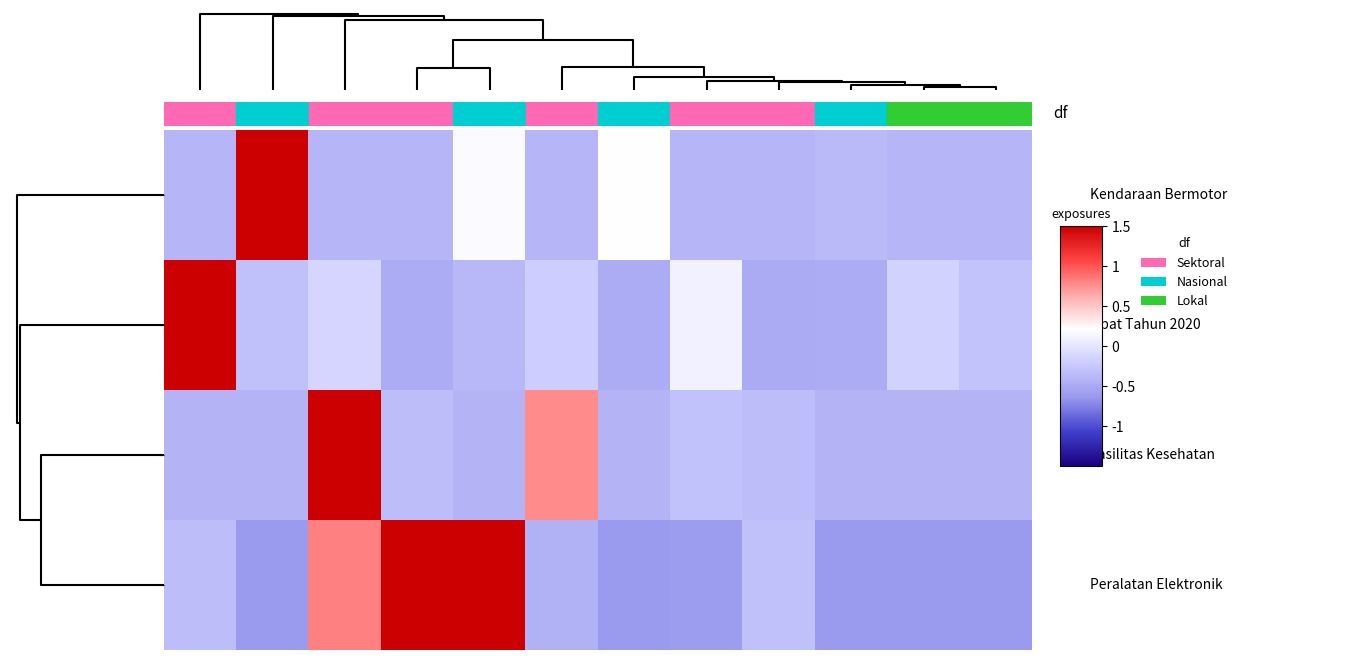

What is the smallest value displayed?

-0.6